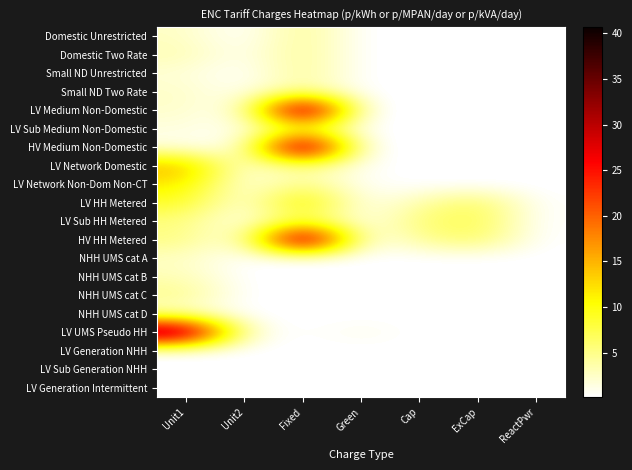

At which category is the sum across all series the highest?

Fixed